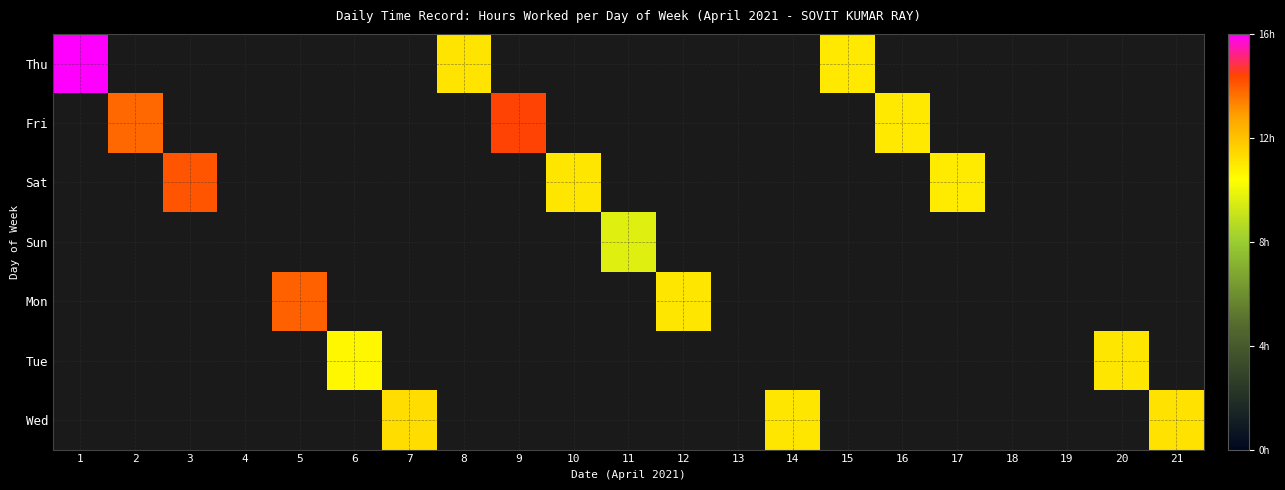

Which category has the lowest value in the Mon series?

1